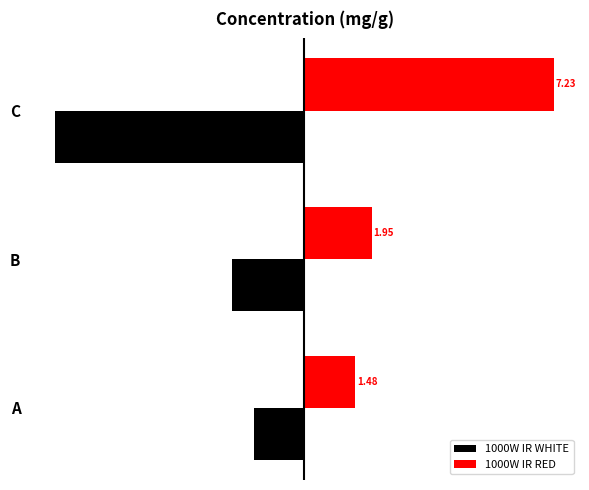

What is the difference between the second highest and minimum values in the 1000W IR RED series?

0.5